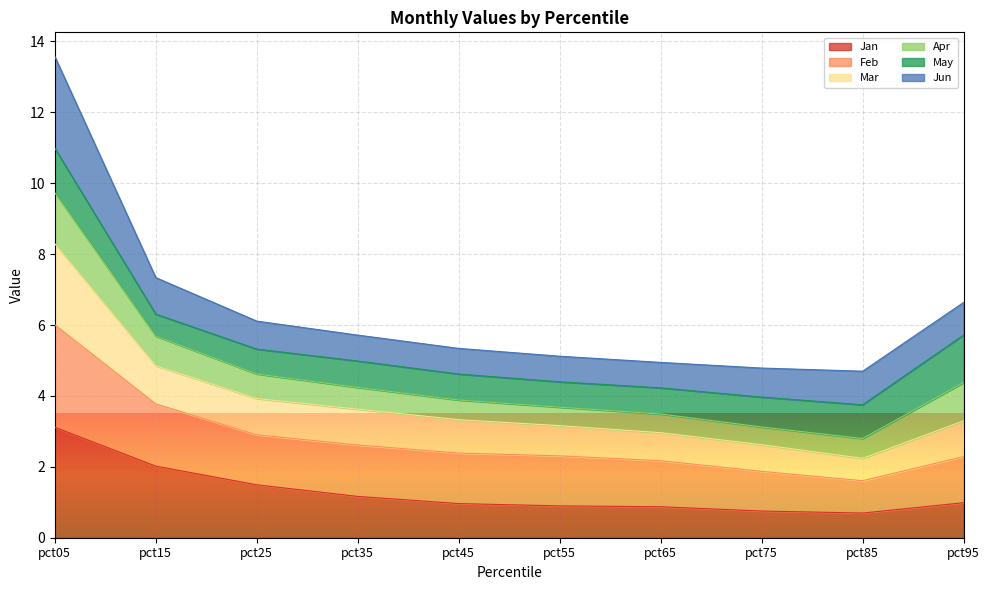

The Jan series shows 3.1 at pct05. True or false?

True